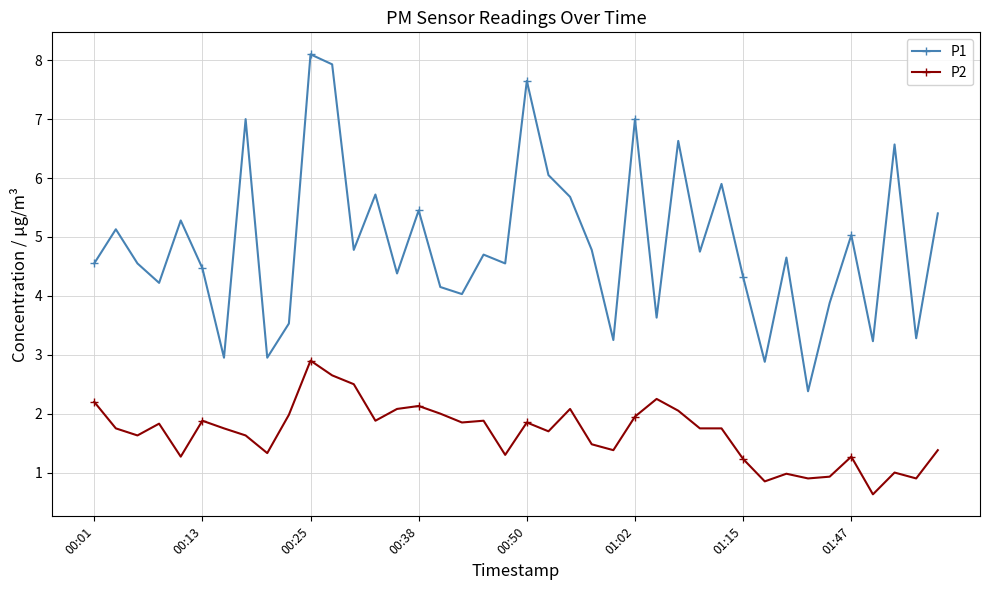

Which series has the largest total across all categories?

P1